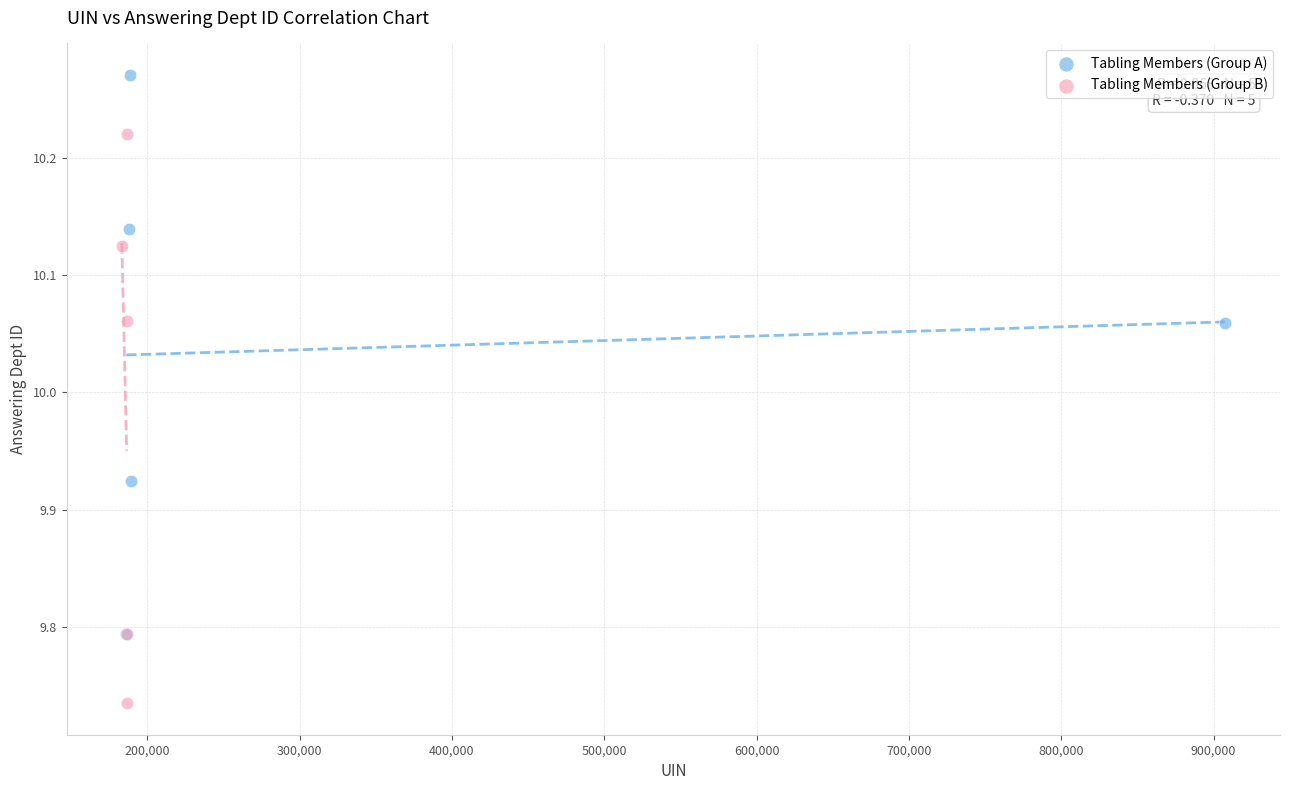

Which series reaches the maximum Y coordinate?

Tabling Members (Group A)